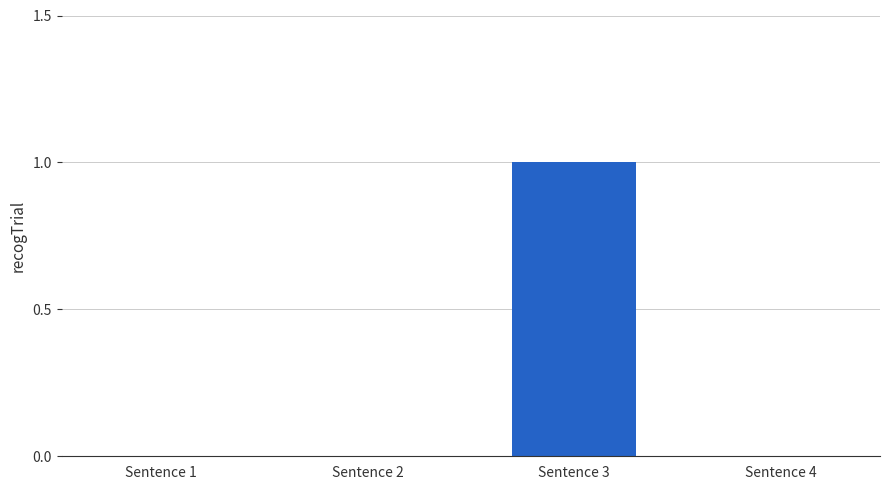

Is it true that the value at Sentence 1 is 0?

True